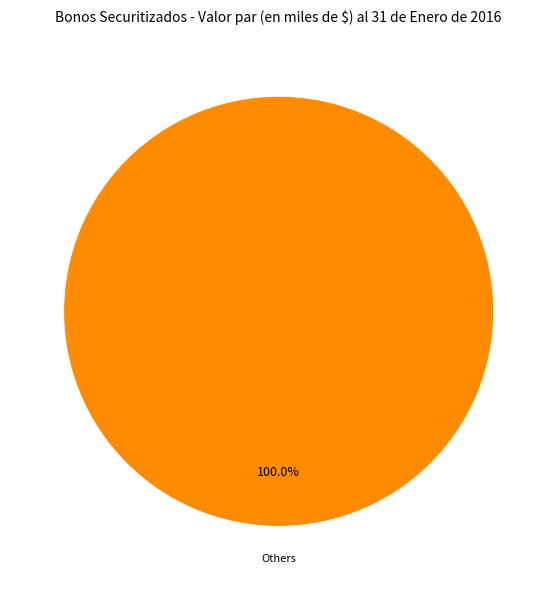

Is there a majority slice in this chart?

Yes